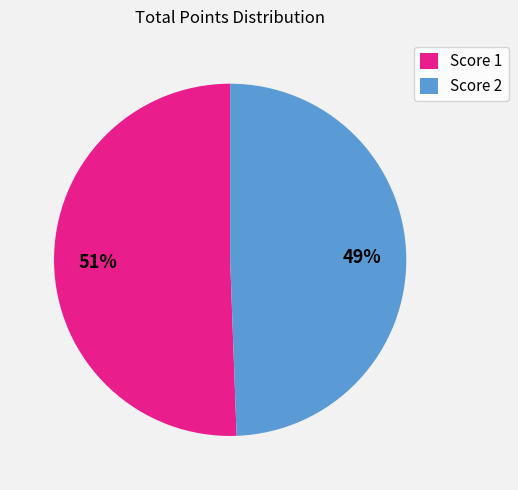

Combined, do Score 1 and Score 2 account for over 50%?

Yes